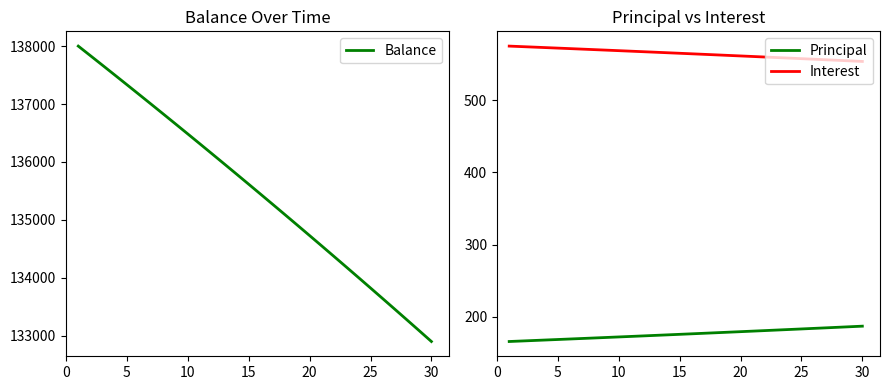

What is the highest value of the Balance series?

138000.0